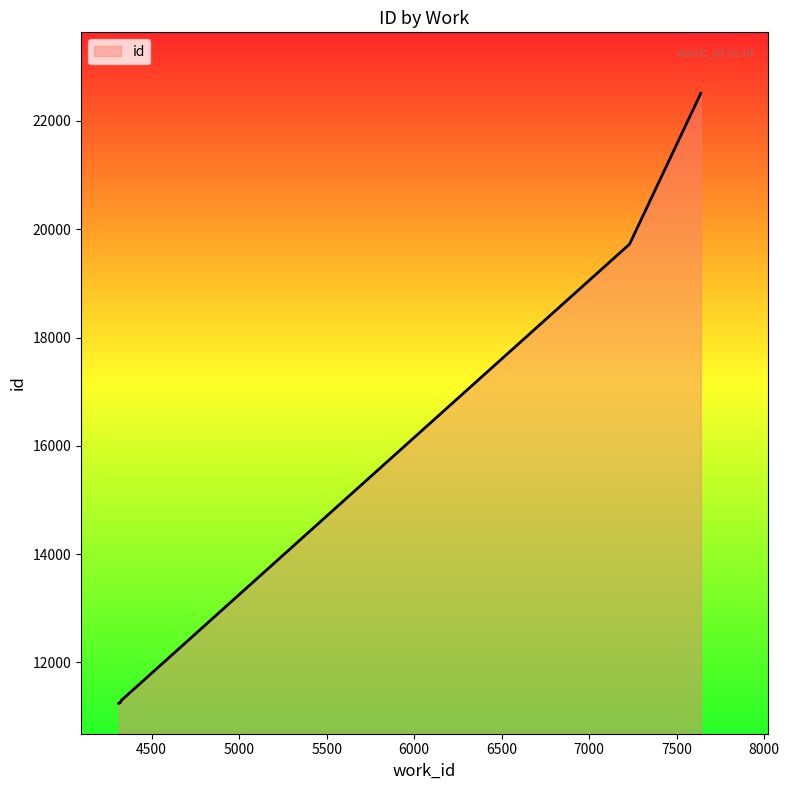

The chart shows a value of 11262 at 4321. True or false?

True